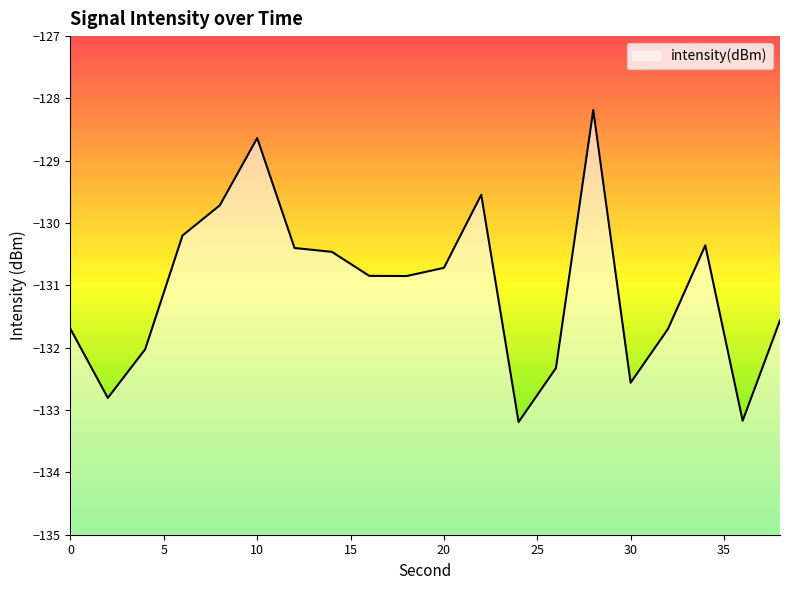

Where is the first local maximum?

10